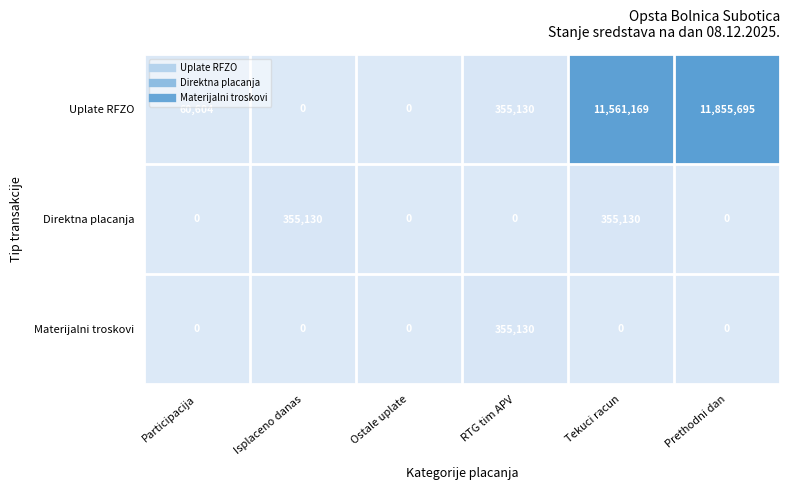

What is the spread (max minus min) of values at Tekuci racun?

11561169